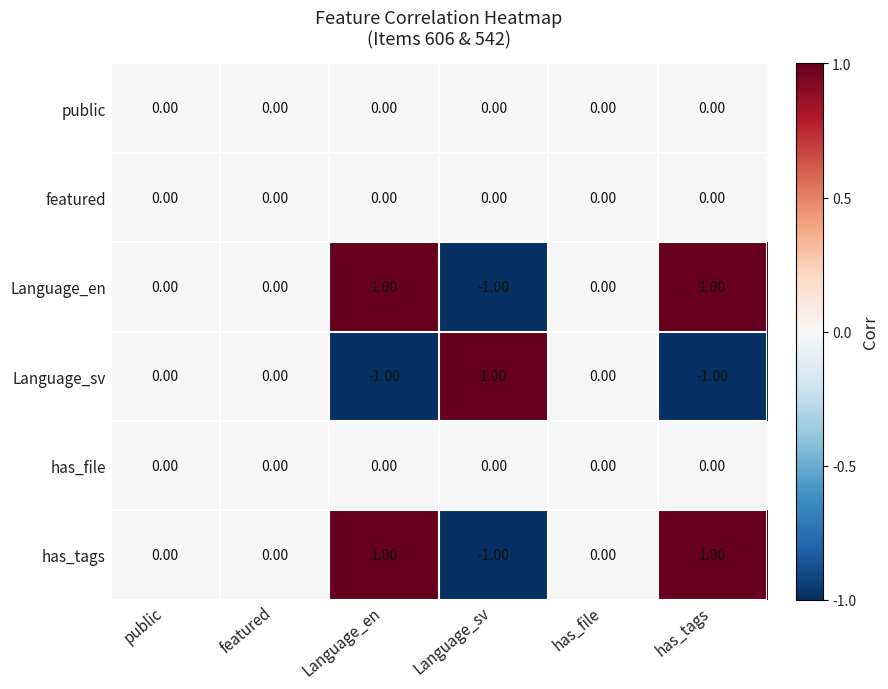

At which label does has_tags reach its minimum?

Language_sv